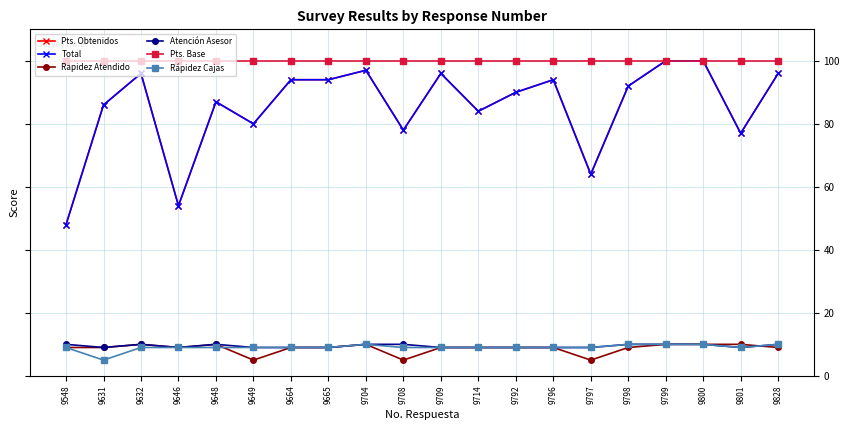

How many lines are shown in the chart?

6